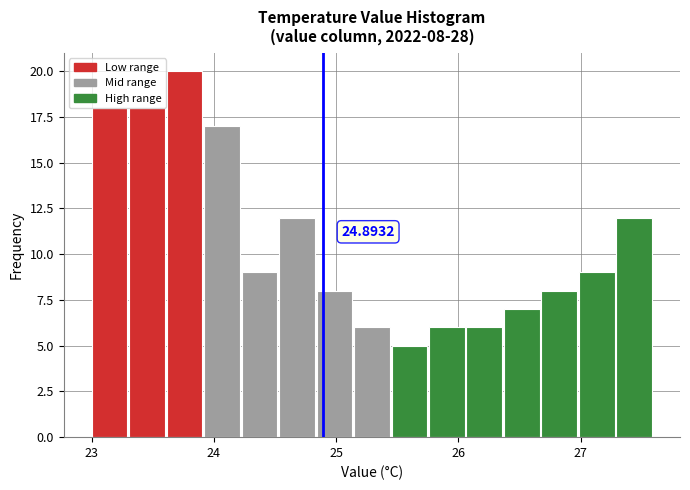

Read against the x-axis, roughly where is the centre of the tallest bar?

23.8